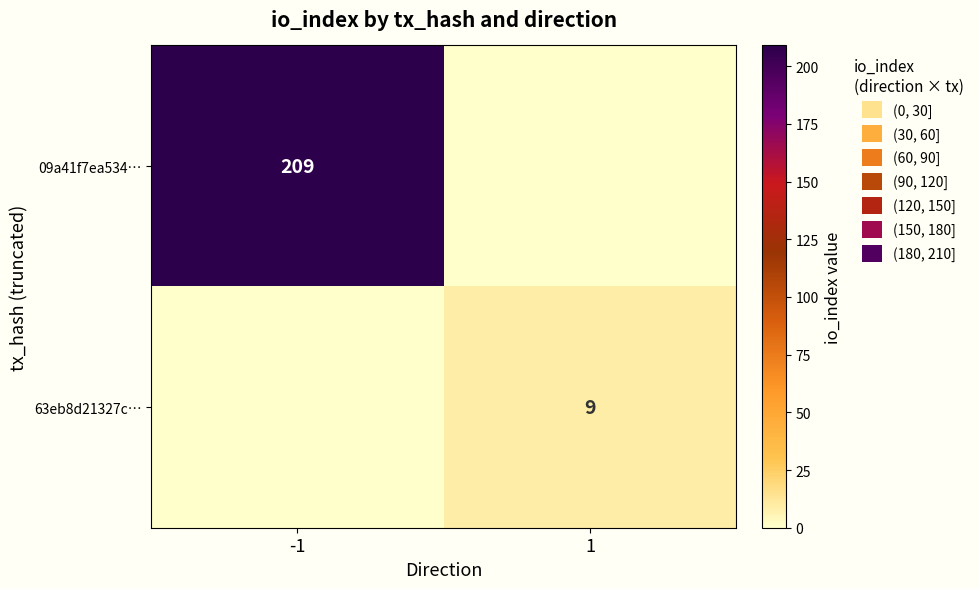

At which category does the chart reach its minimum across all series?

1